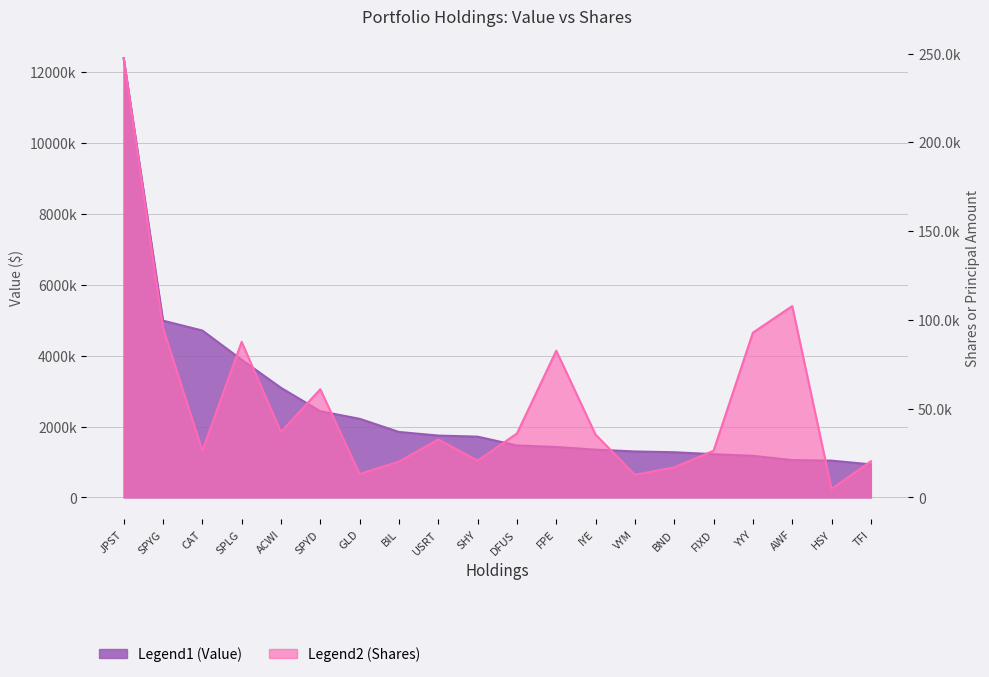

True or false: Shares or principal amount has a value of 36847 at ACWI.

True